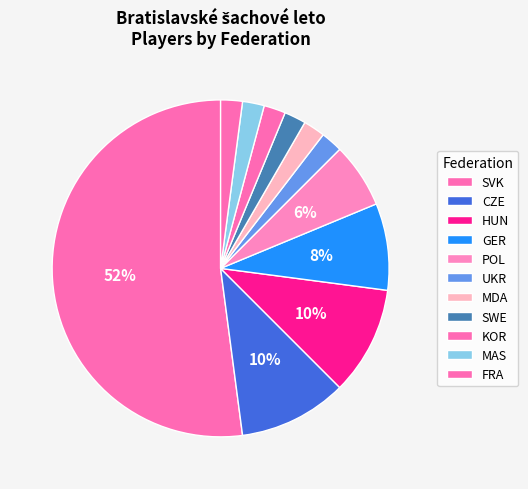

How many slices are in this pie chart?

11